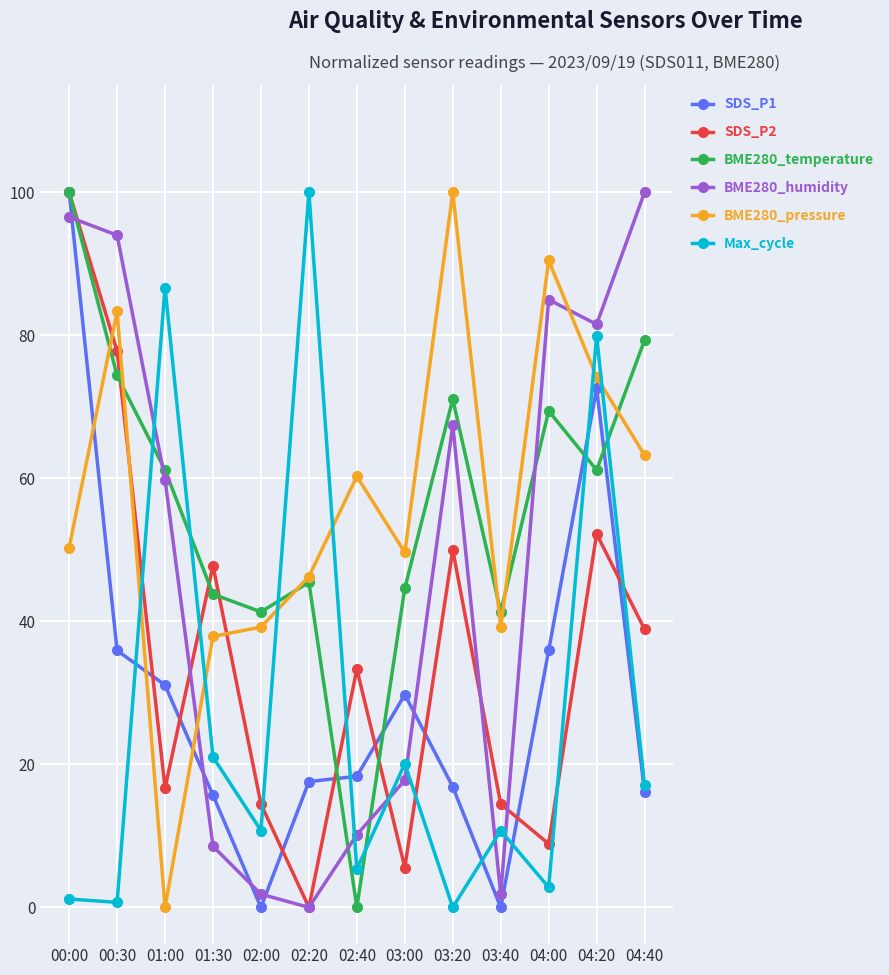

What is the difference between the highest and lowest values at 04:20?

29.3